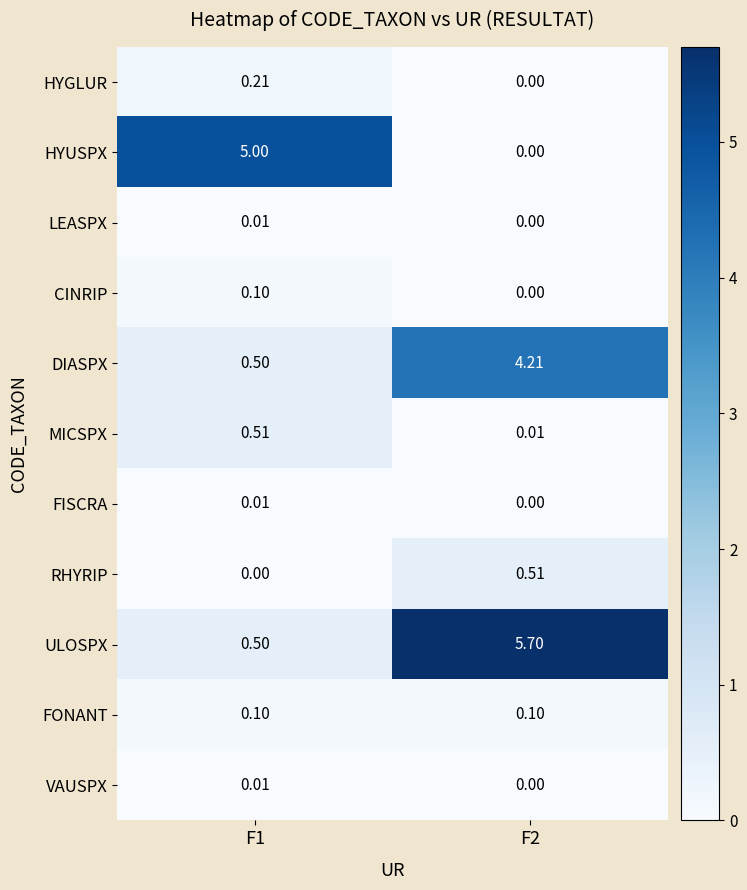

Which series has the largest total across all categories?

ULOSPX